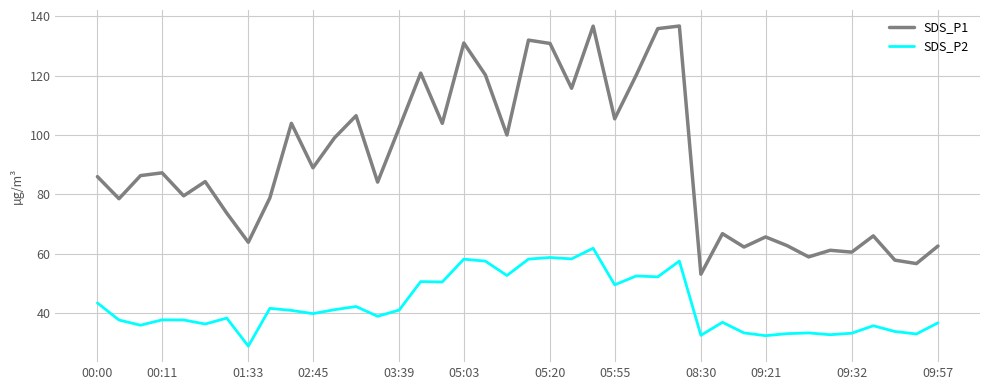

Rank the series by their average value, from highest to lowest.

SDS_P1, SDS_P2